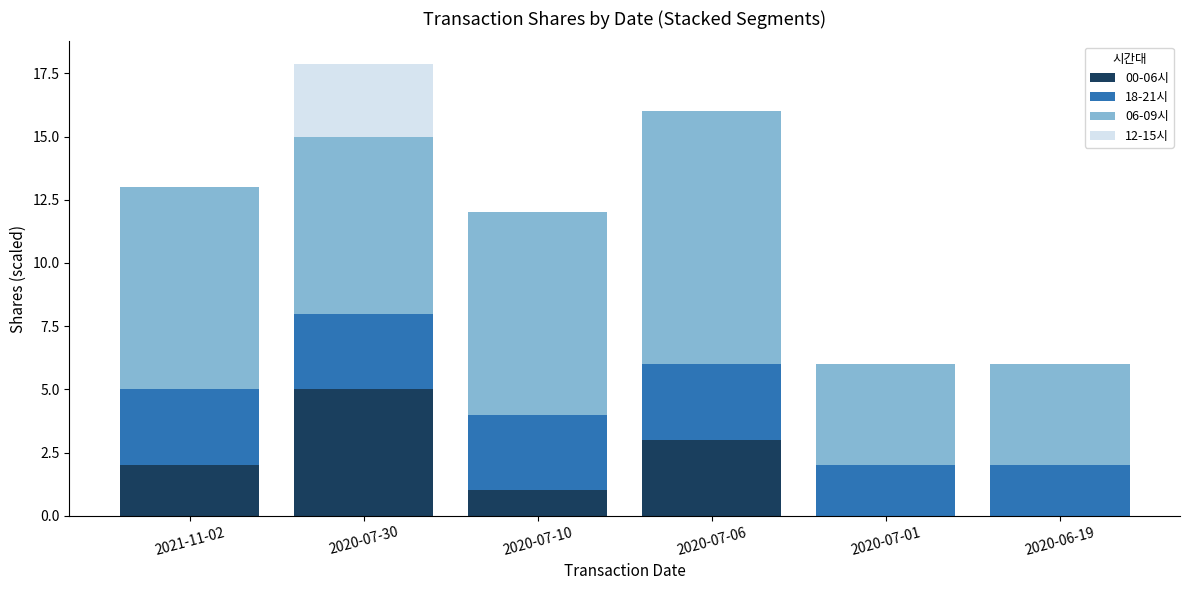

What is the maximum value for 00-06시?

5.0